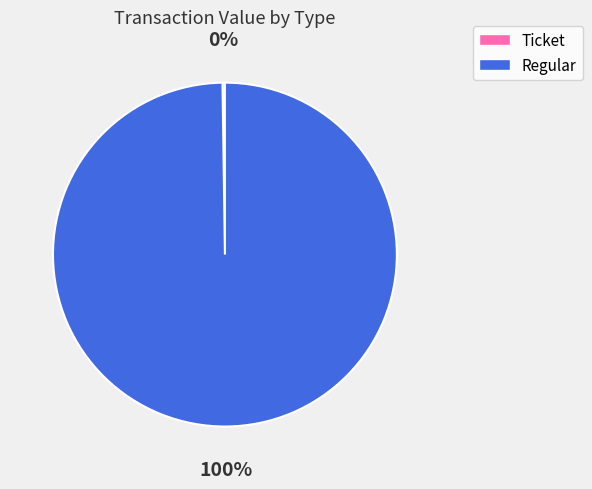

To the nearest percent, what percentage of the pie is Regular?

100%